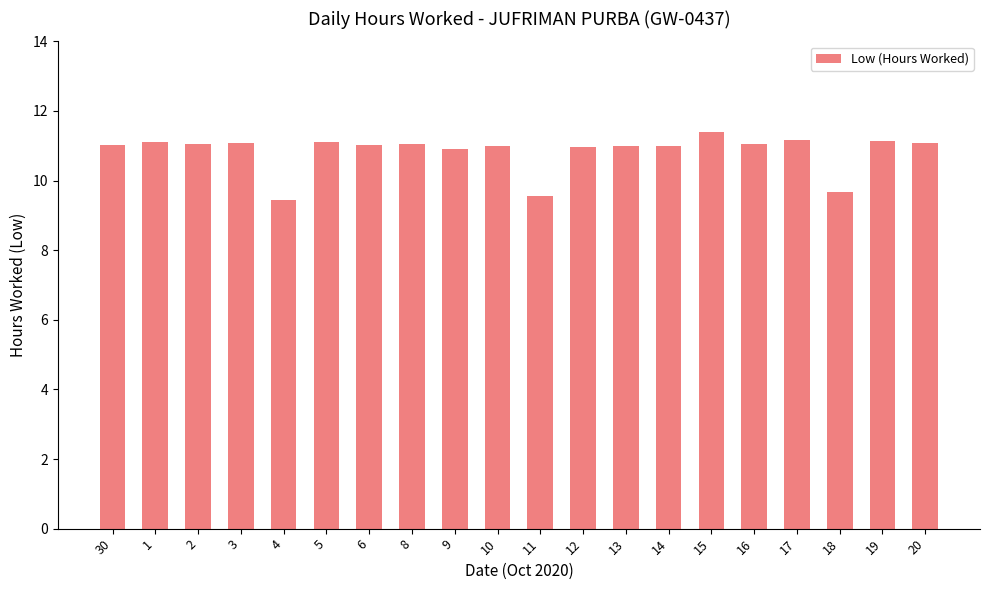

What is the minimum value shown in the chart?

9.4